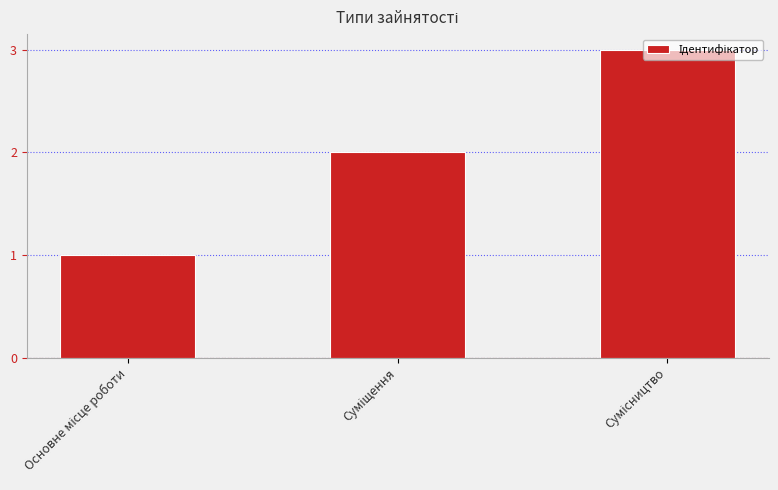

What is the sum of all values?

6